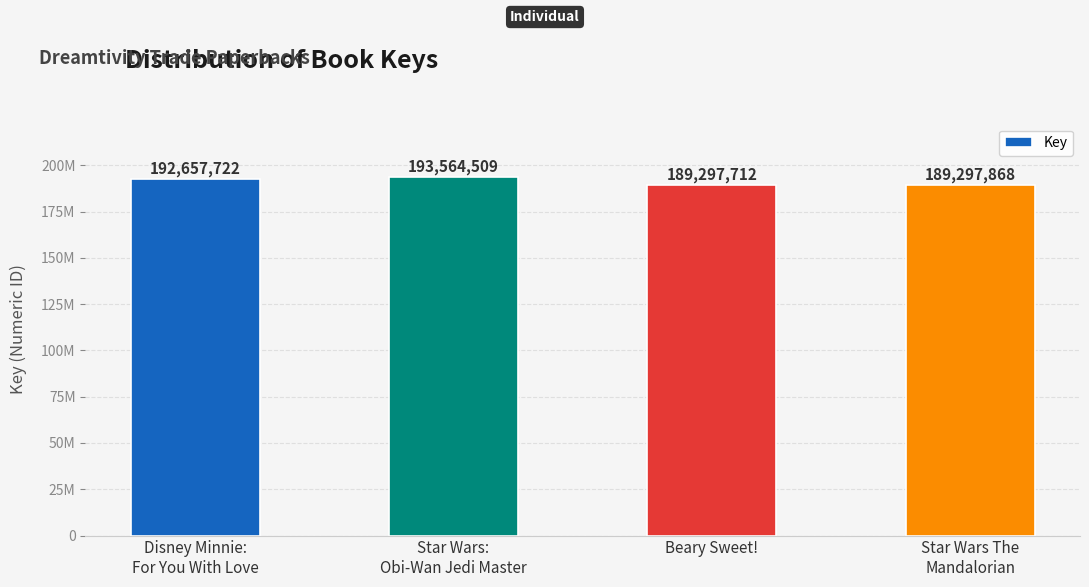

Which label corresponds to the largest value in the chart?

Star Wars:
Obi-Wan Jedi Master